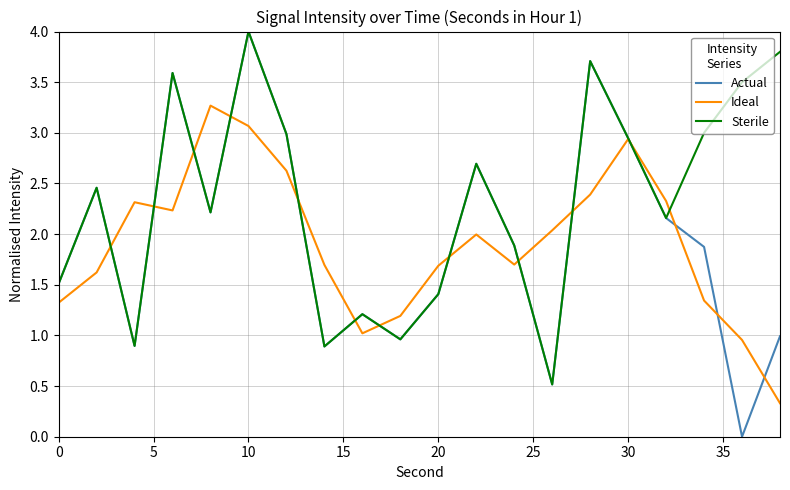

Which series has the largest total across all categories?

Sterile